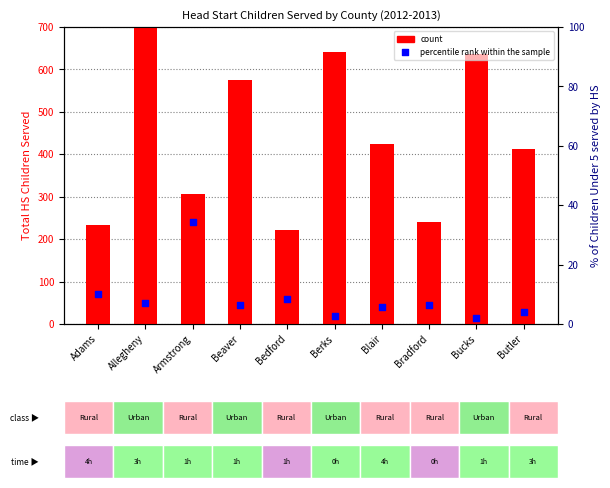

What are all the series names shown in the legend?

count, percentile rank within the sample